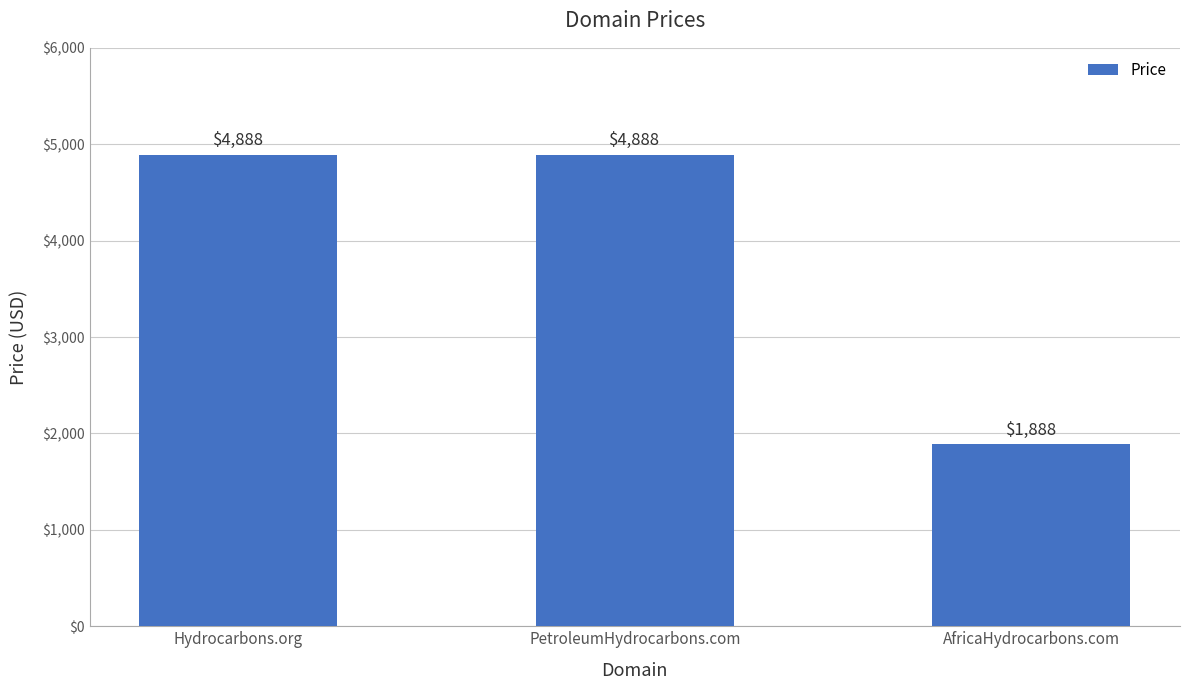

Does the chart contain stacked bars?

No